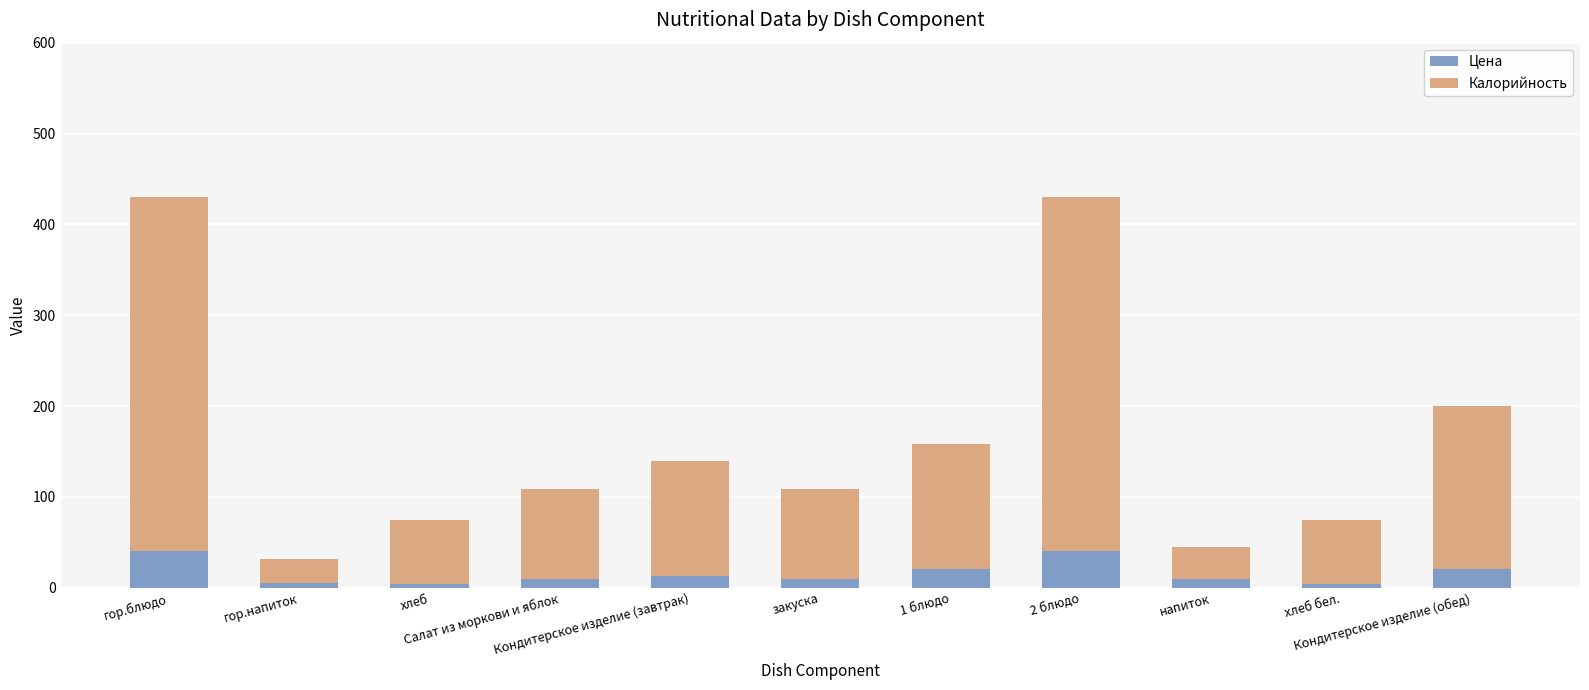

What is the maximum value for Цена?

39.9